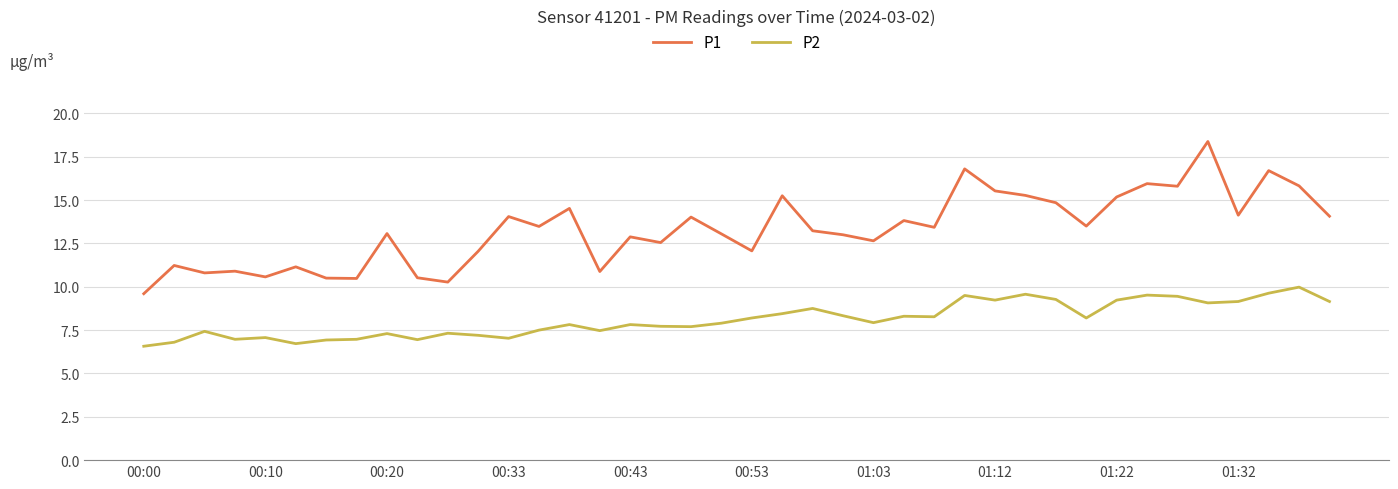

How many categories are shown in the chart?

40